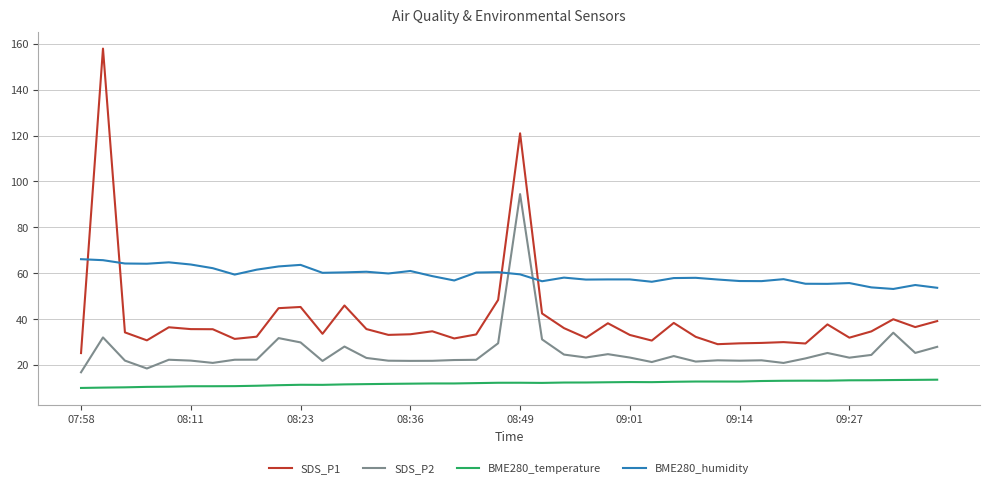

True or false: BME280_temperature and SDS_P1 cross at least once.

False